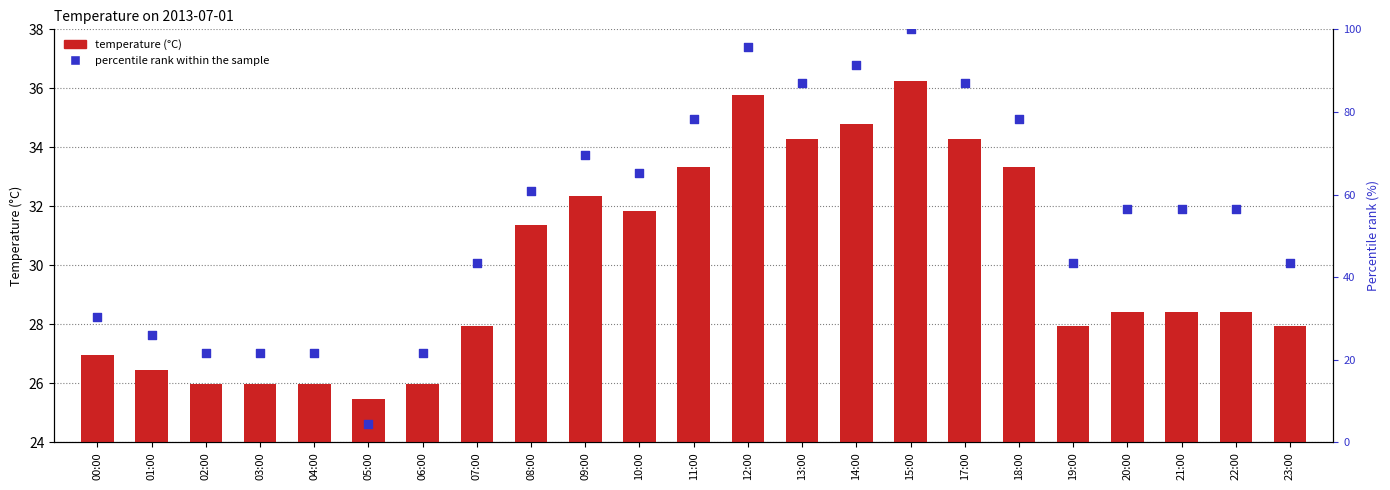

Which series has the largest total across all categories?

percentile rank within the sample